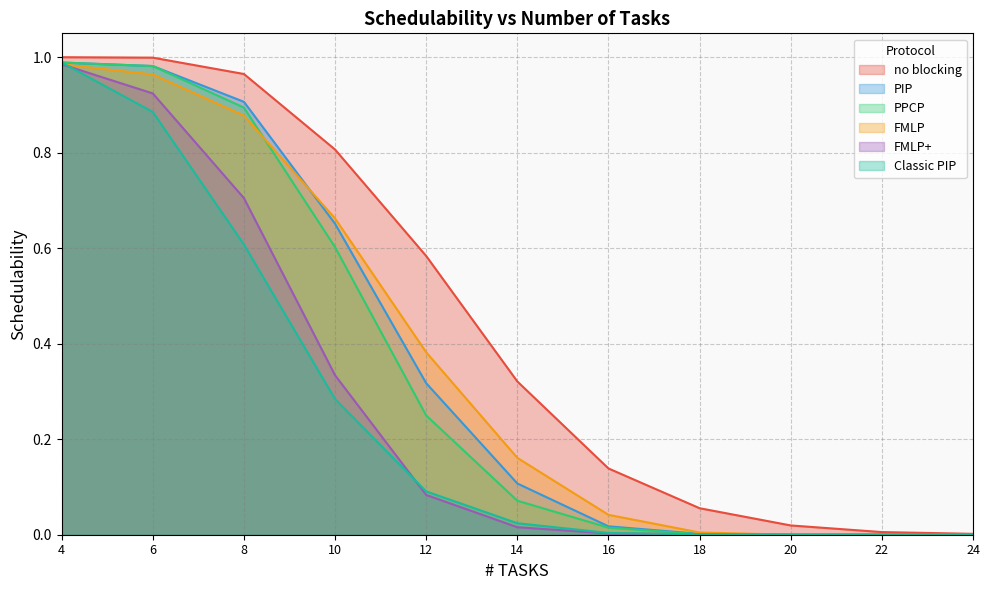

What is the spread (max minus min) of values at 10?

0.5